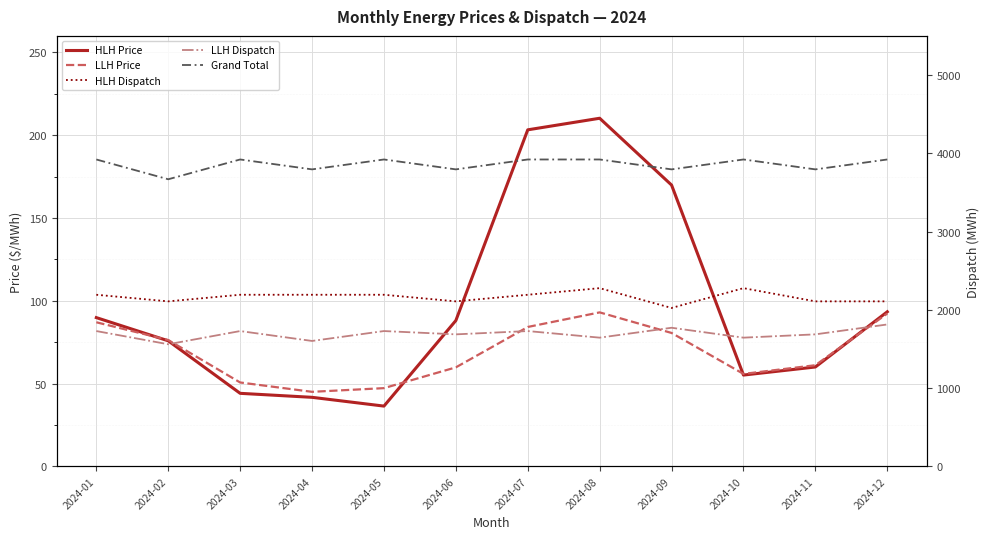

Reading right to left, what are all the values shown in this chart?

HLH Price: 2024-12=93.4	2024-11=60.0	2024-10=55.1	2024-09=169.9	2024-08=210.2	2024-07=203.3	2024-06=88.1	2024-05=36.4	2024-04=41.7	2024-03=44.1	2024-02=75.8	2024-01=89.8
LLH Price: 2024-12=92.3	2024-11=61.1	2024-10=55.8	2024-09=80.6	2024-08=93.0	2024-07=84.2	2024-06=59.8	2024-05=47.2	2024-04=45.0	2024-03=50.7	2024-02=76.3	2024-01=87.0
HLH Dispatch: 2024-12=2108.0	2024-11=2108.0	2024-10=2276.6	2024-09=2023.7	2024-08=2276.6	2024-07=2192.3	2024-06=2108.0	2024-05=2192.3	2024-04=2192.3	2024-03=2192.3	2024-02=2108.0	2024-01=2192.3
LLH Dispatch: 2024-12=1812.9	2024-11=1686.4	2024-10=1644.2	2024-09=1770.7	2024-08=1644.2	2024-07=1728.6	2024-06=1686.4	2024-05=1728.6	2024-04=1602.1	2024-03=1728.6	2024-02=1559.9	2024-01=1728.6
Grand Total: 2024-12=3920.9	2024-11=3794.4	2024-10=3920.9	2024-09=3794.4	2024-08=3920.9	2024-07=3920.9	2024-06=3794.4	2024-05=3920.9	2024-04=3794.4	2024-03=3920.9	2024-02=3667.9	2024-01=3920.9